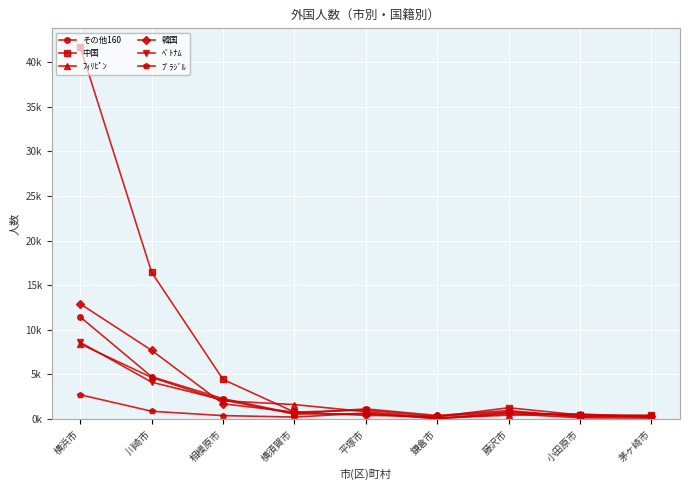

What are all the series names shown in the legend?

その他160, 中国, ﾌｨﾘﾋﾟﾝ, 韓国, ﾍﾞﾄﾅﾑ, ﾌﾞﾗｼﾞﾙ